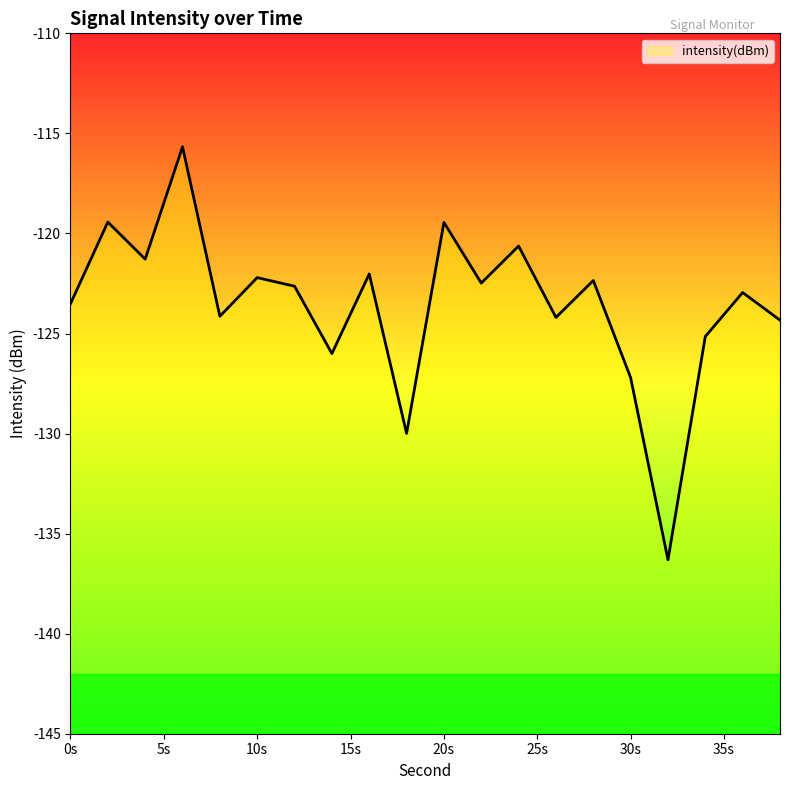

At which category does the chart reach its minimum across all series?

32